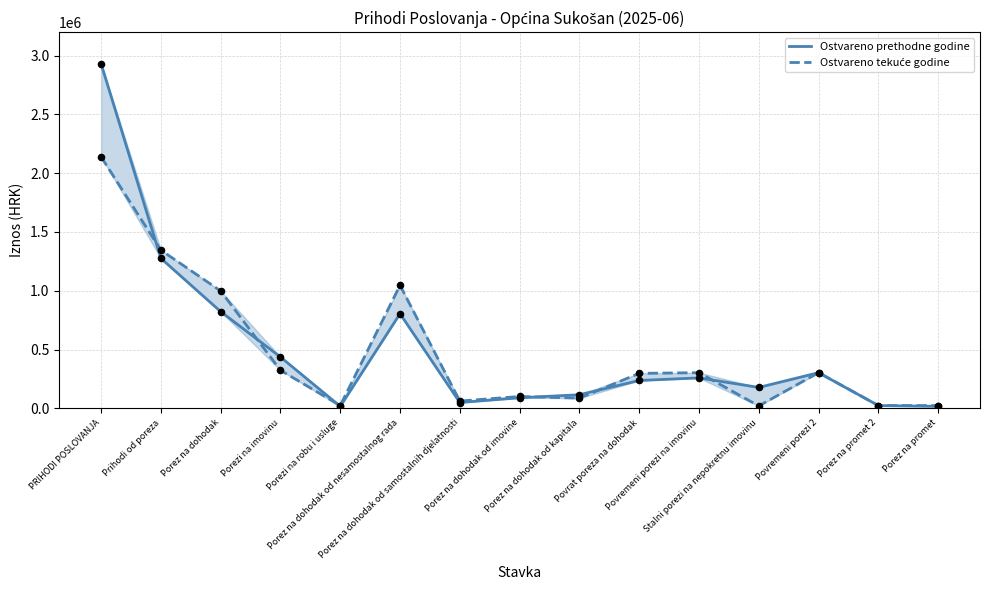

Which series contains the lowest Y value?

Ostvareno prethodne godine